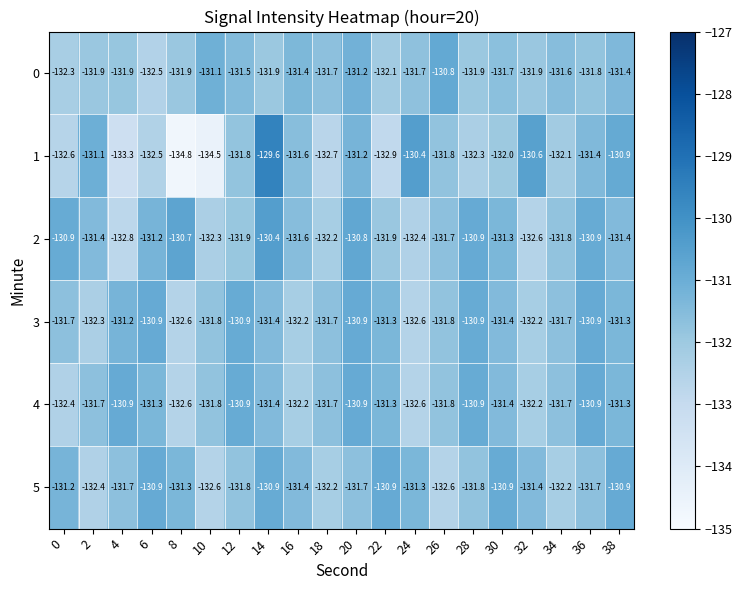

What is the average value of the 4 series?

-131.6